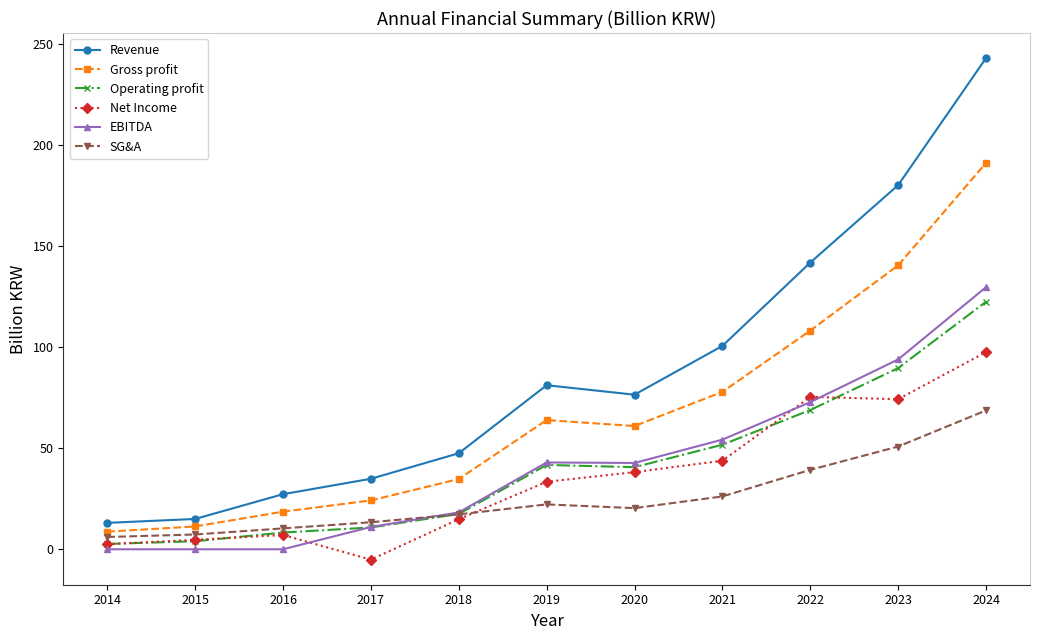

The value of EBITDA at 2016 is 70.4. True or false?

False